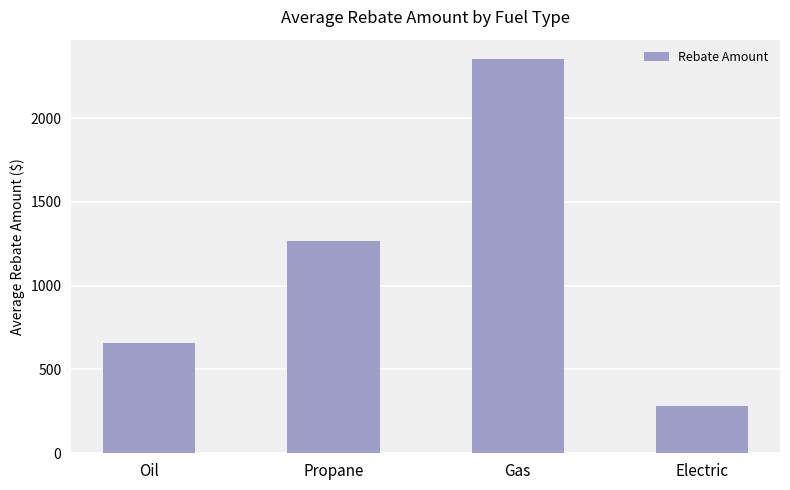

Rank the categories by value from highest to lowest.

Gas, Propane, Oil, Electric